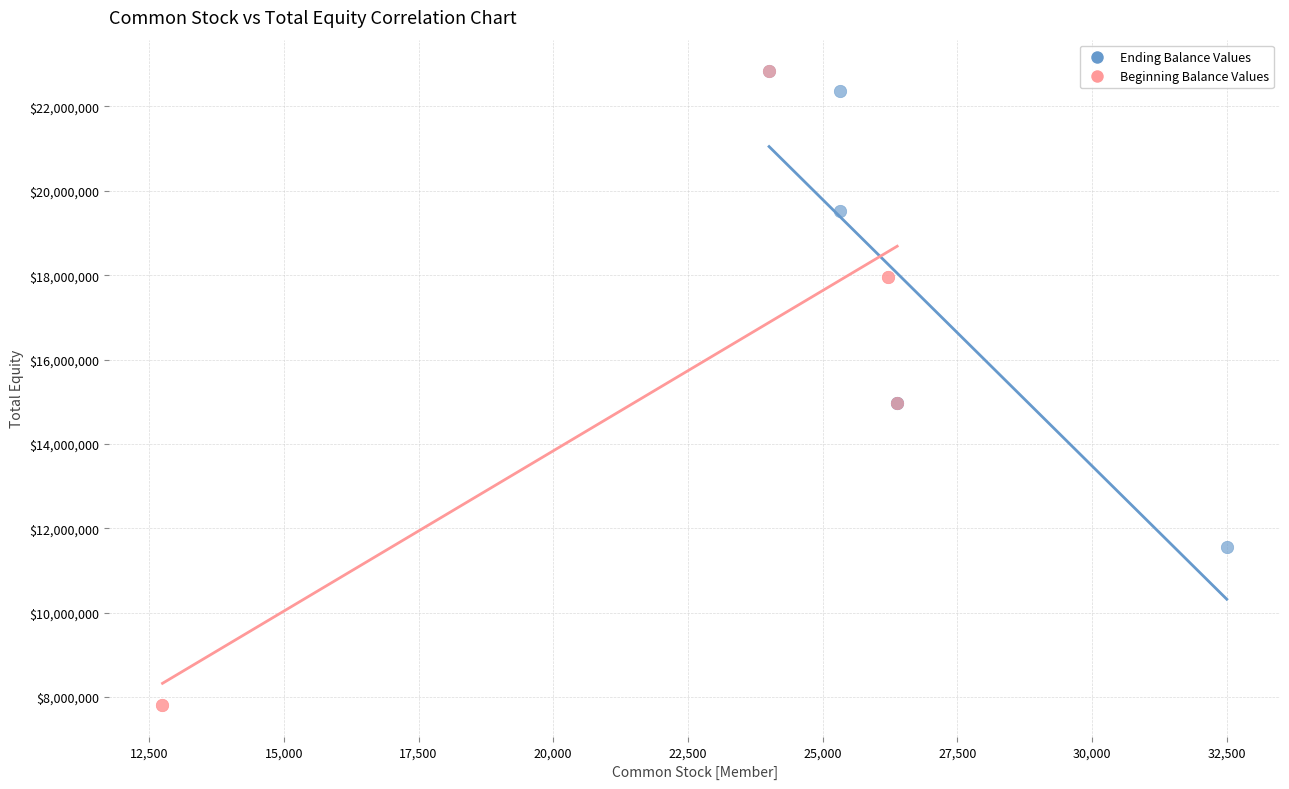

Which series has the largest Y range (max minus min)?

Beginning Balance Values